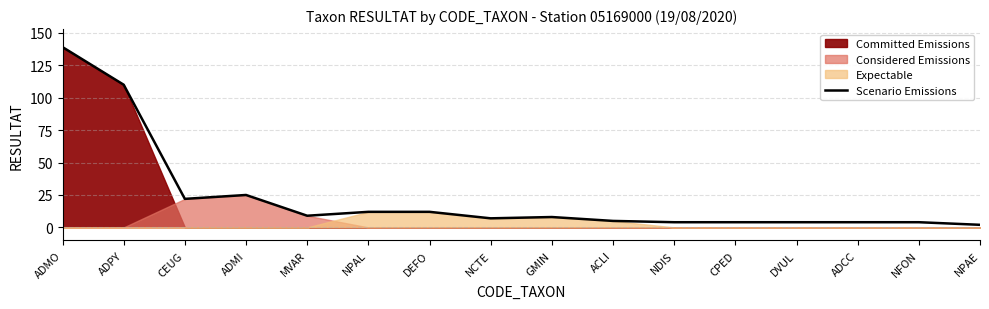

How many lines are shown in the chart?

1